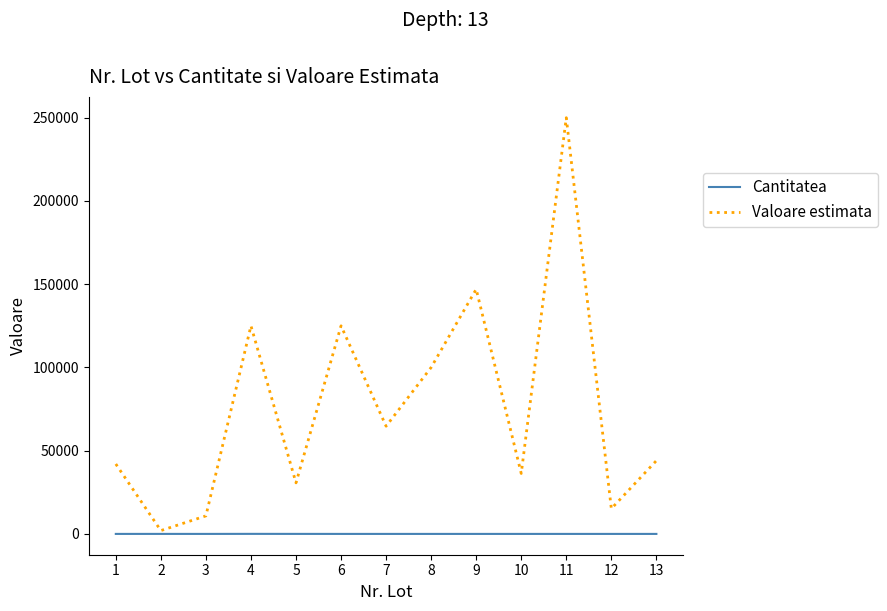

What is the smallest value displayed?

1.0